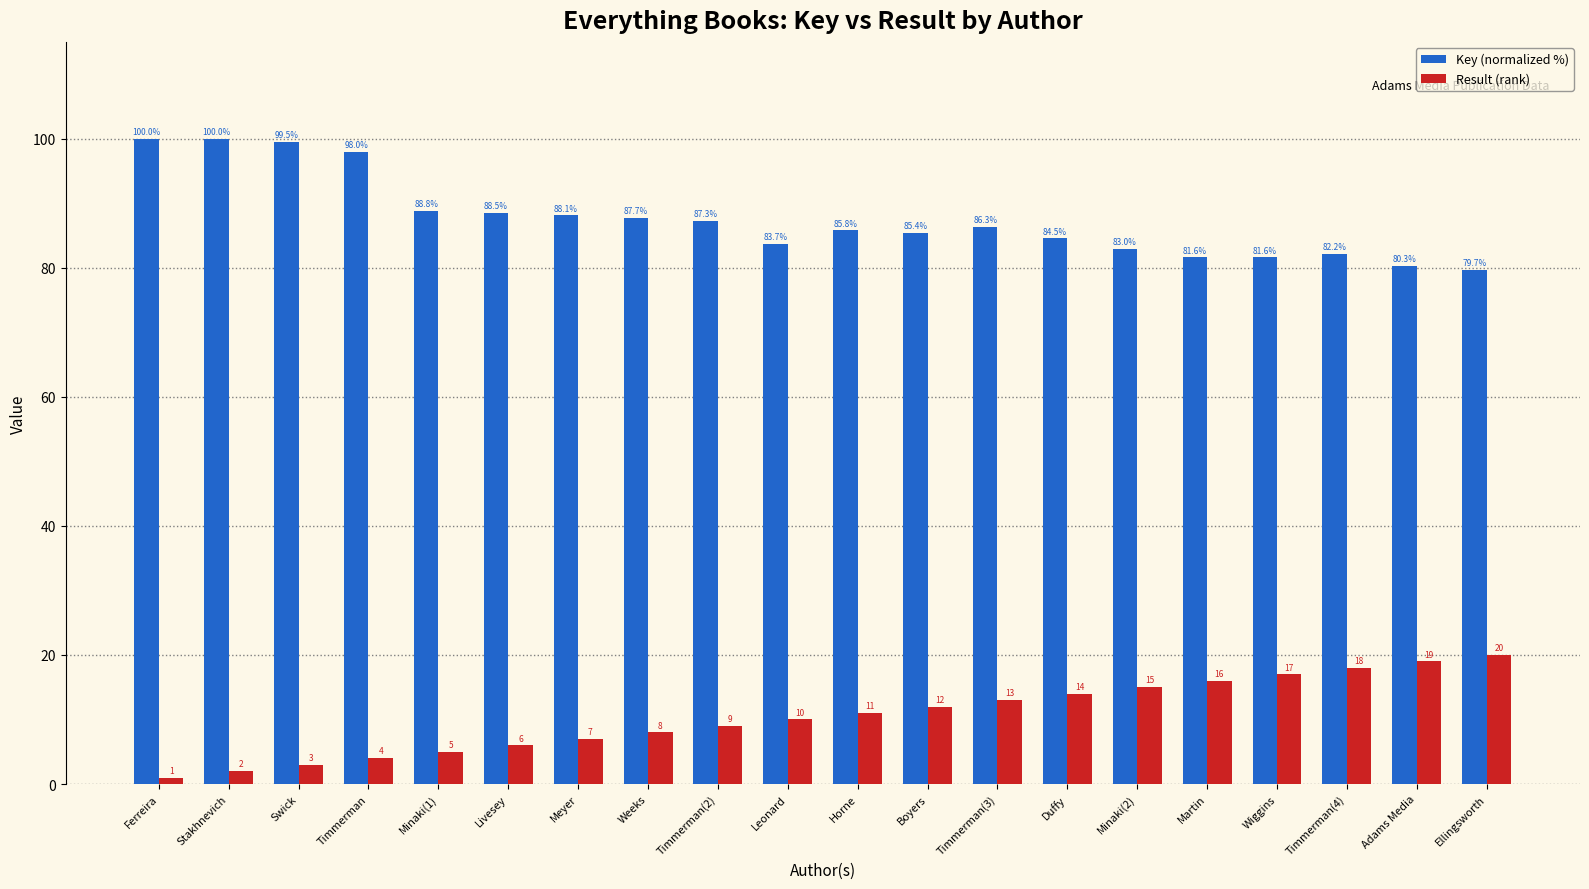

How many bars are there in total?

40